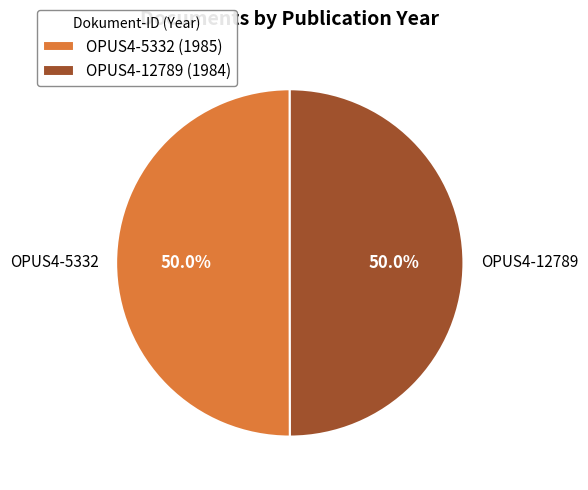

What is the ratio of the value at OPUS4-12789 to the value at OPUS4-5332?

1.0